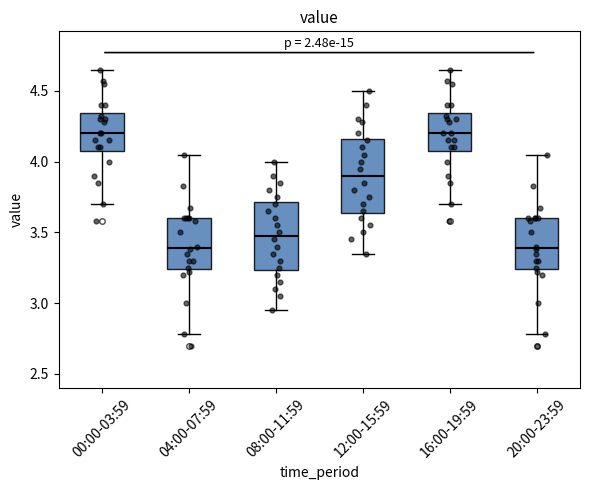

Where does the upper whisker of the box for 08:00-11:59 end on the y-axis? The values are not printed on the chart, so give them approximately, as read against the axis.

4.00